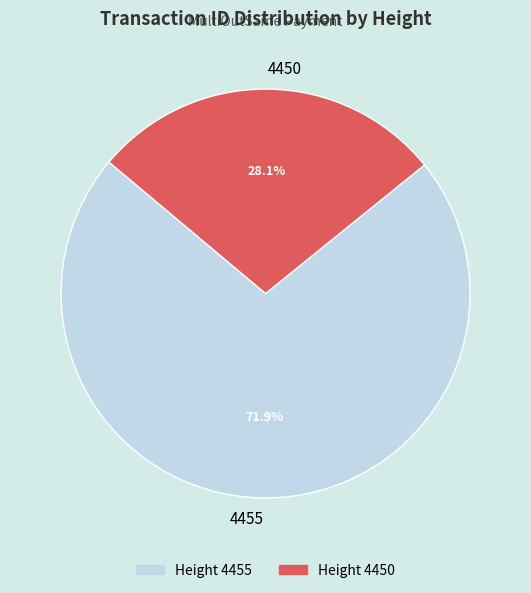

The 4450 slice represents 41% of the pie. True or false?

False